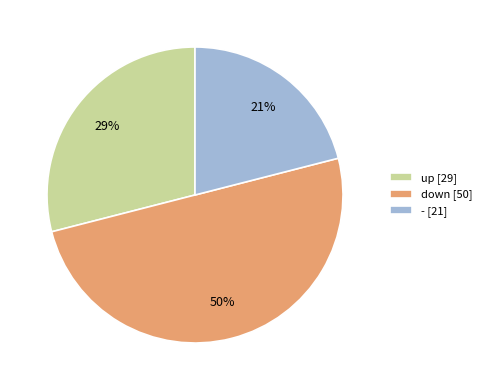

What is the smallest slice in the pie chart?

-